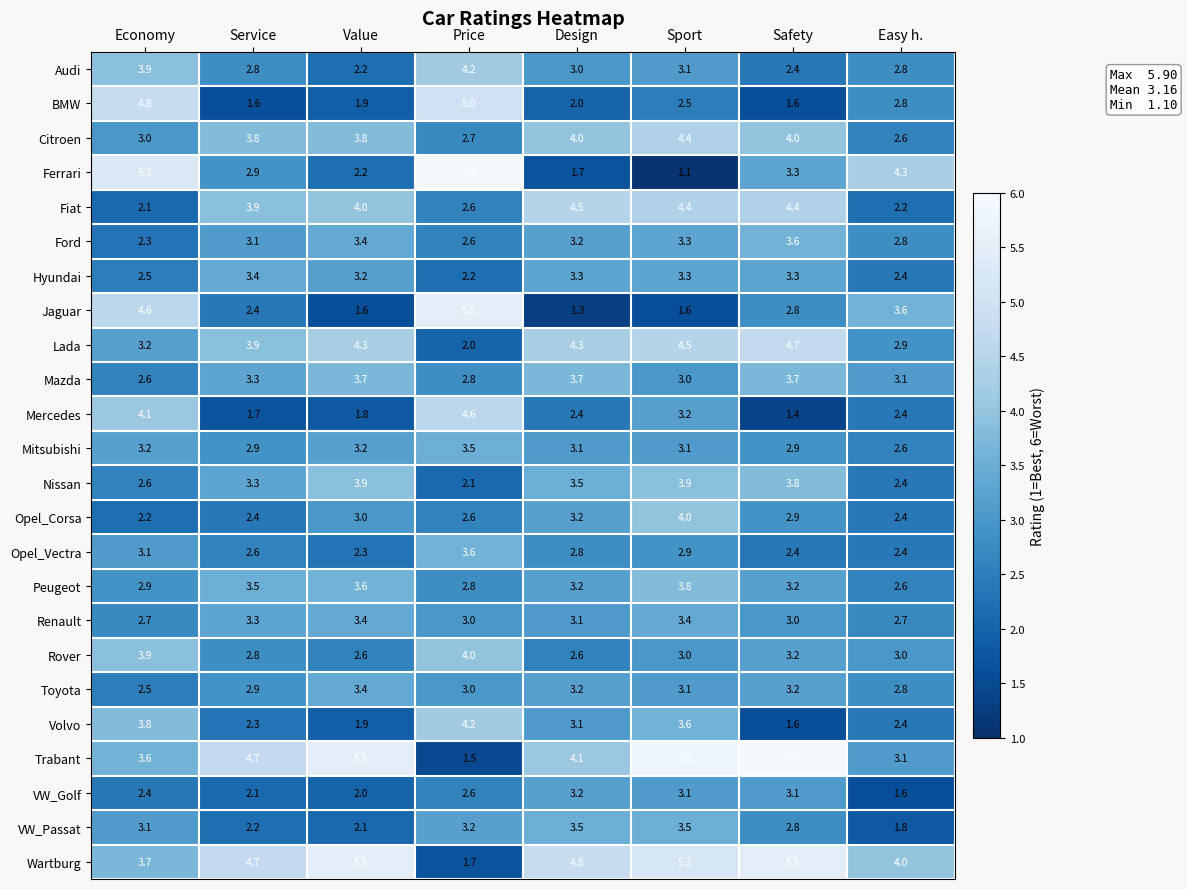

The VW_Passat series shows 1.8 at Easy h.. True or false?

True